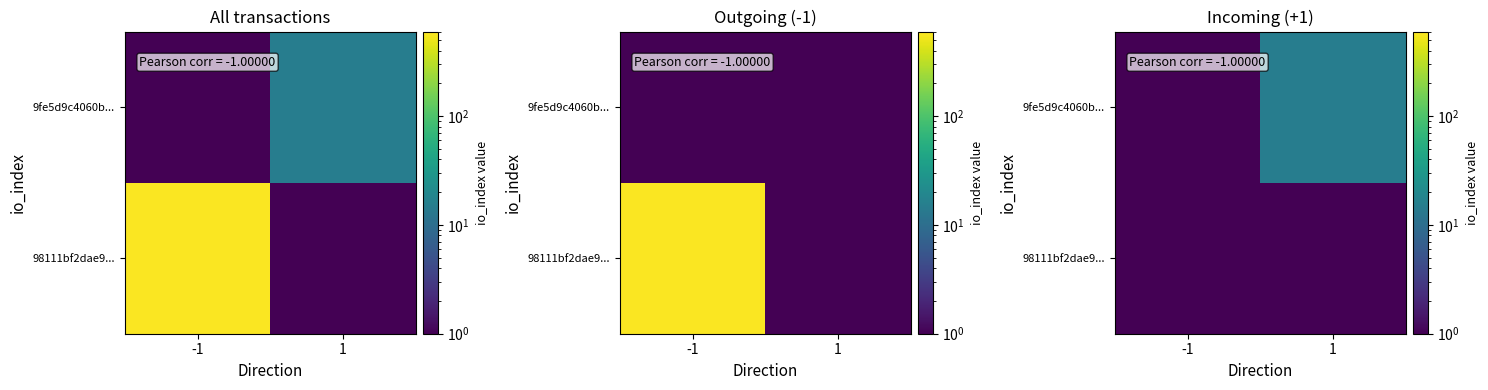

Which series has the largest total across all categories?

9fe5d9c4060b...